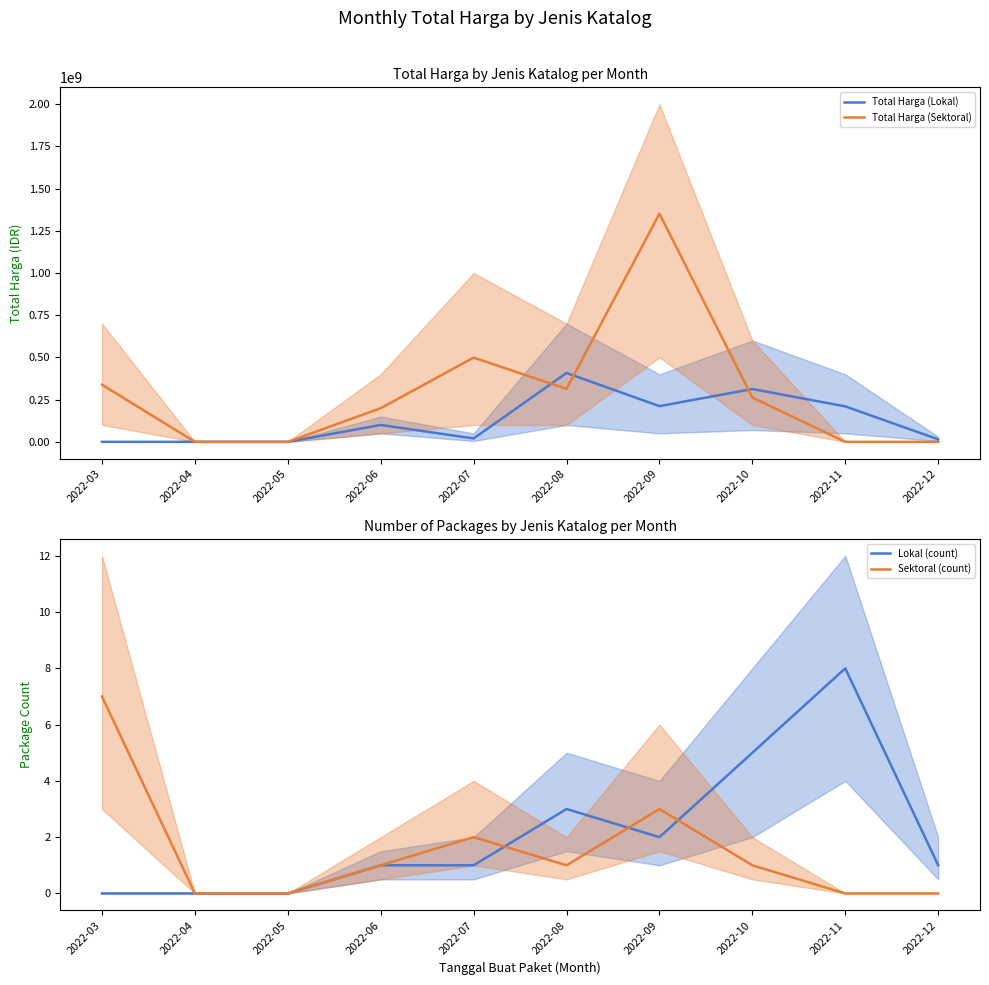

Which series has the largest range (max minus min)?

Total Harga (Sektoral)